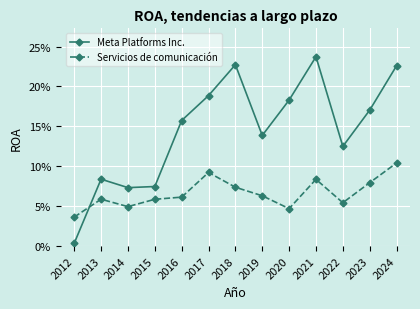

At which category does Servicios de comunicación reach its first local valley?

2014